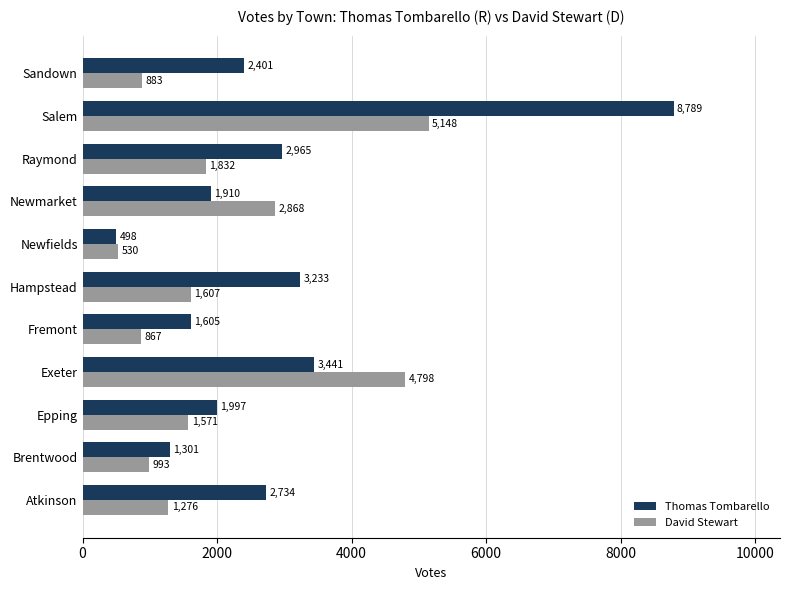

What is the difference between the maximum and minimum values in the David Stewart series?

4618